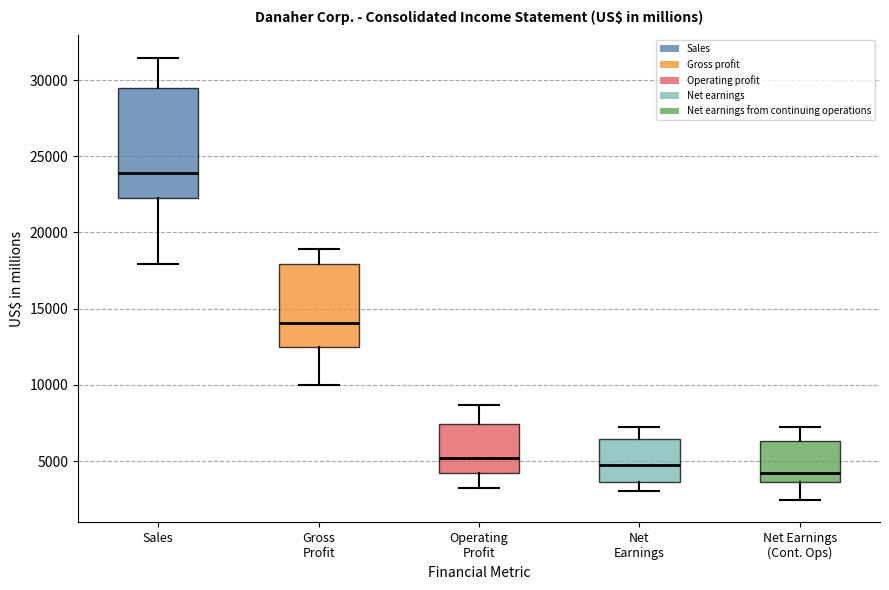

Where is the upper edge of the box for Net Earnings on the y-axis? The values are not printed on the chart, so give them approximately, as read against the axis.

6500